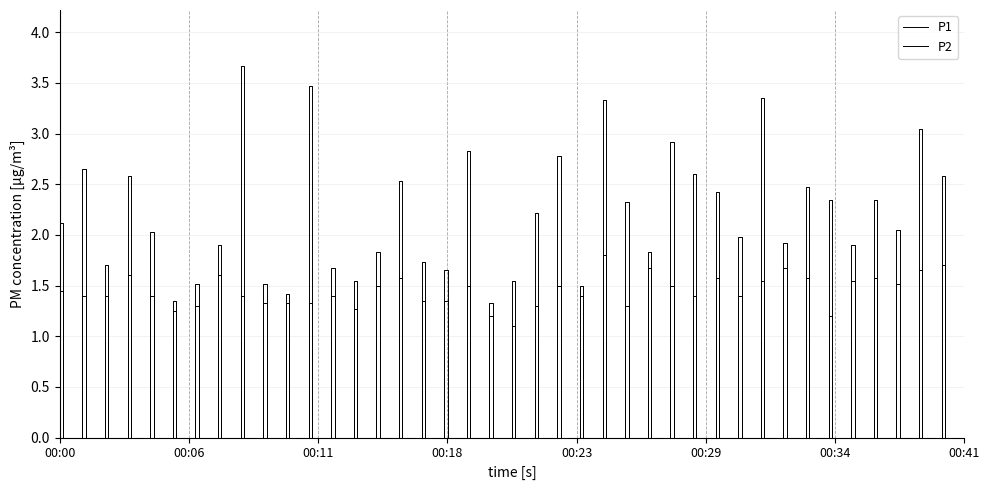

What is the difference between the P1 values at 00:02 and 00:27?

0.1